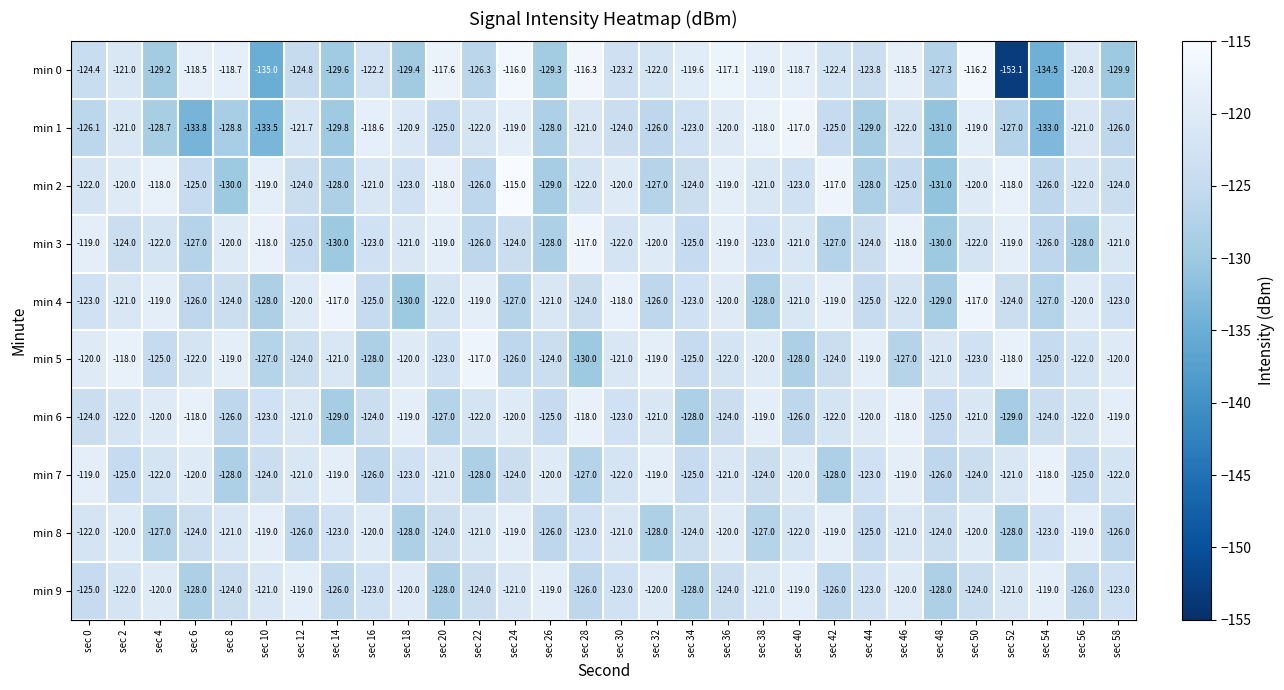

The min 6 series shows -61.7 at sec 32. True or false?

False